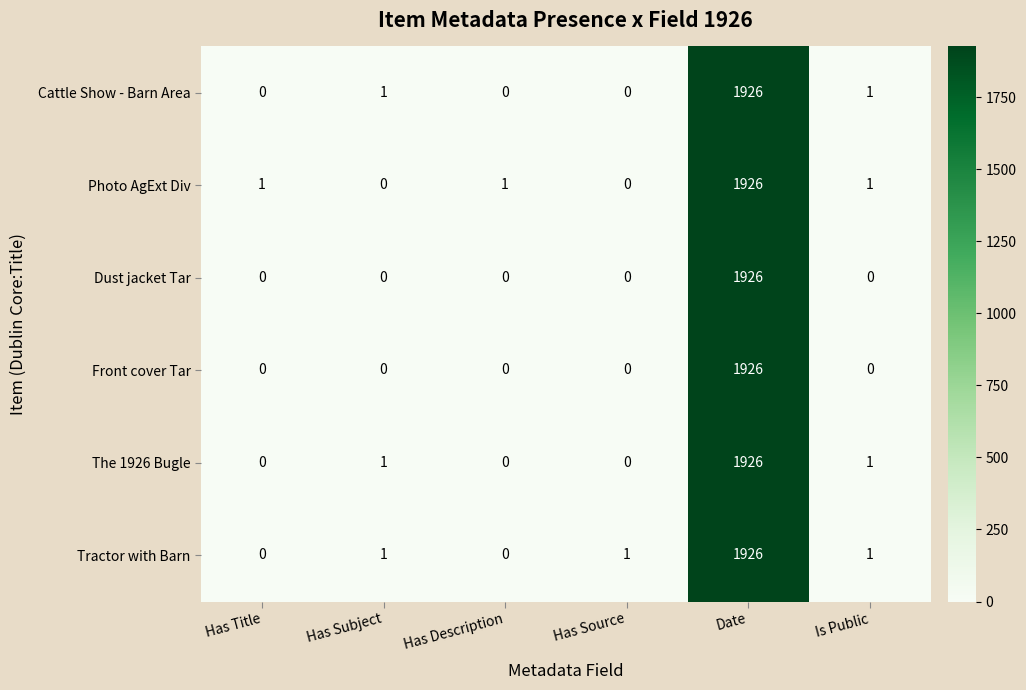

Which category has the highest value in the Photo AgExt Div series?

Date